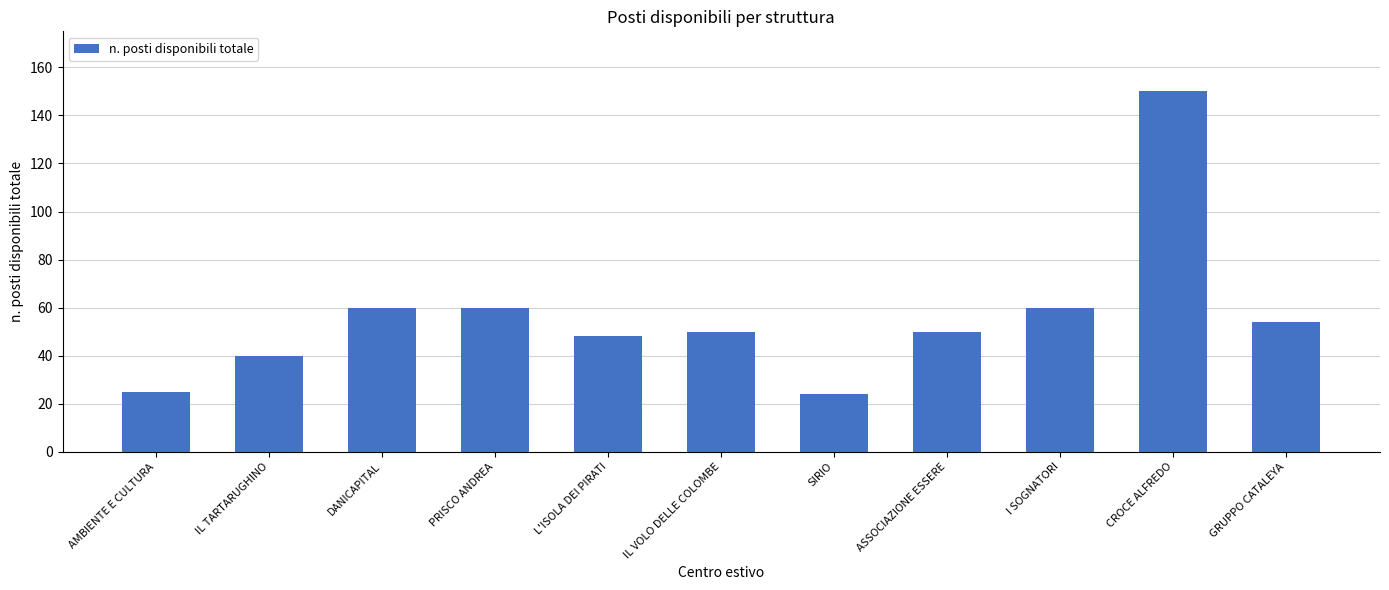

How many distinct data groups are displayed?

1